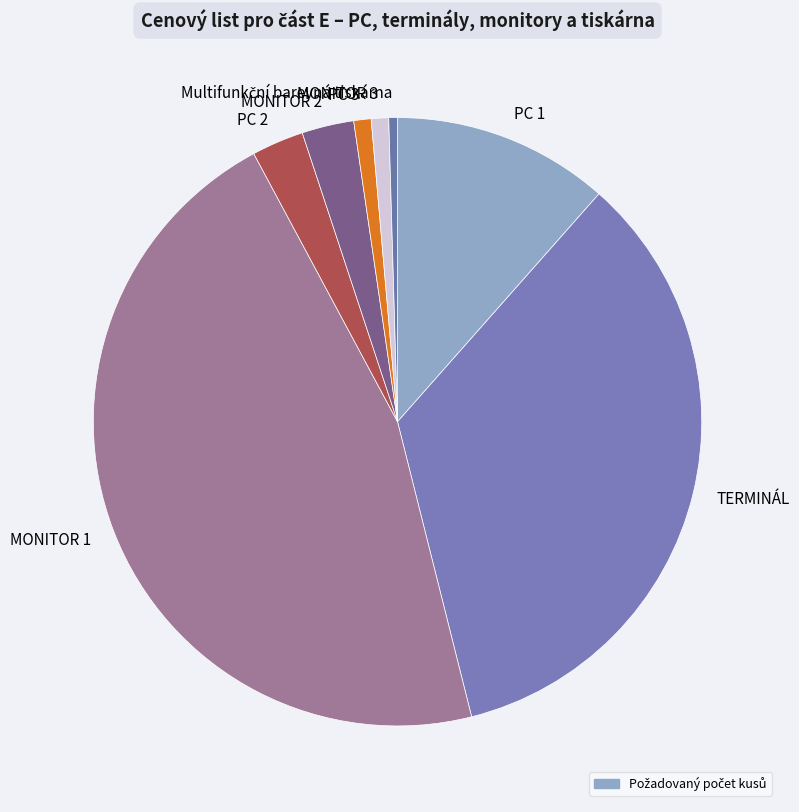

True or false: TERMINÁL accounts for 42% of the total.

False